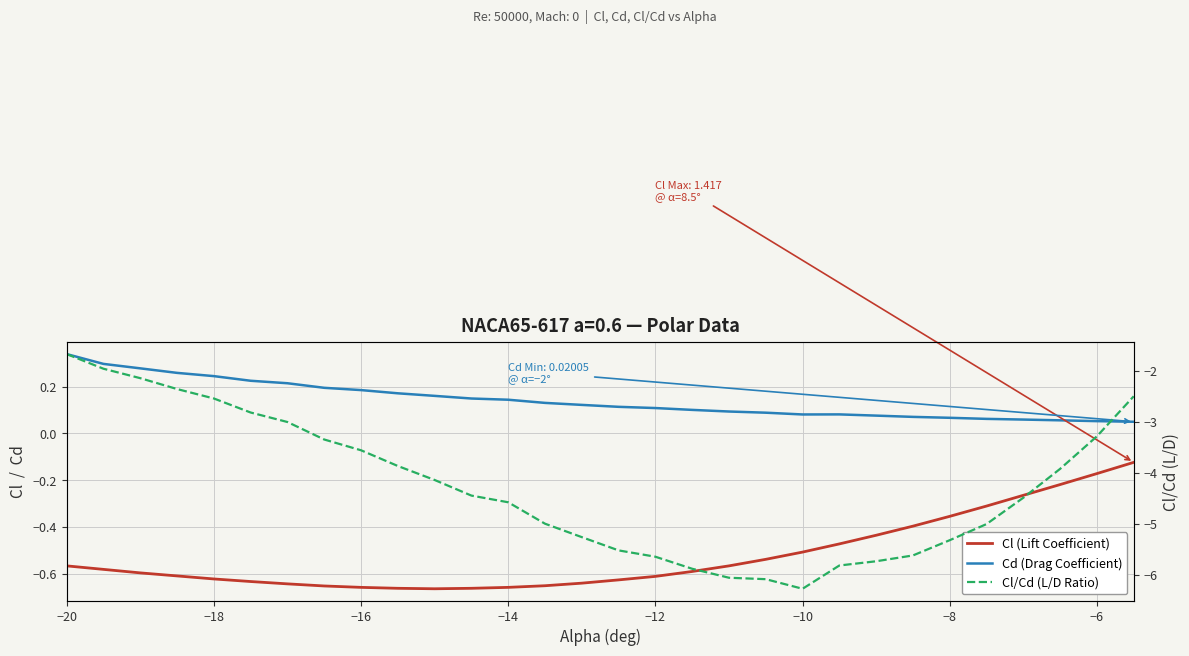

Reading right to left, transcribe all the data shown in this chart.

Cl: -0.1	-0.2	-0.2	-0.3	-0.3	-0.4	-0.4	-0.4	-0.5	-0.5	-0.5	-0.6	-0.6	-0.6	-0.6	-0.6	-0.7	-0.7	-0.7	-0.7	-0.7	-0.7	-0.7	-0.6	-0.6	-0.6	-0.6	-0.6	-0.6	-0.6
Cd: 0.0	0.1	0.1	0.1	0.1	0.1	0.1	0.1	0.1	0.1	0.1	0.1	0.1	0.1	0.1	0.1	0.1	0.1	0.1	0.2	0.2	0.2	0.2	0.2	0.2	0.2	0.3	0.3	0.3	0.3
Cl/Cd: -2.5	-3.3	-3.9	-4.5	-5.0	-5.3	-5.6	-5.7	-5.8	-6.3	-6.1	-6.1	-5.9	-5.6	-5.5	-5.3	-5.0	-4.6	-4.4	-4.1	-3.9	-3.6	-3.3	-3.0	-2.8	-2.5	-2.4	-2.1	-2.0	-1.7